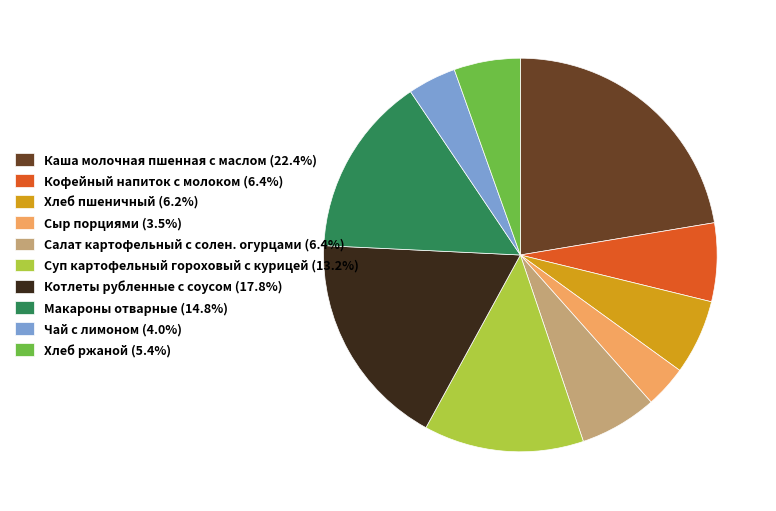

Do Салат картофельный с солен. огурцами and Сыр порциями together represent more than half of the pie?

No